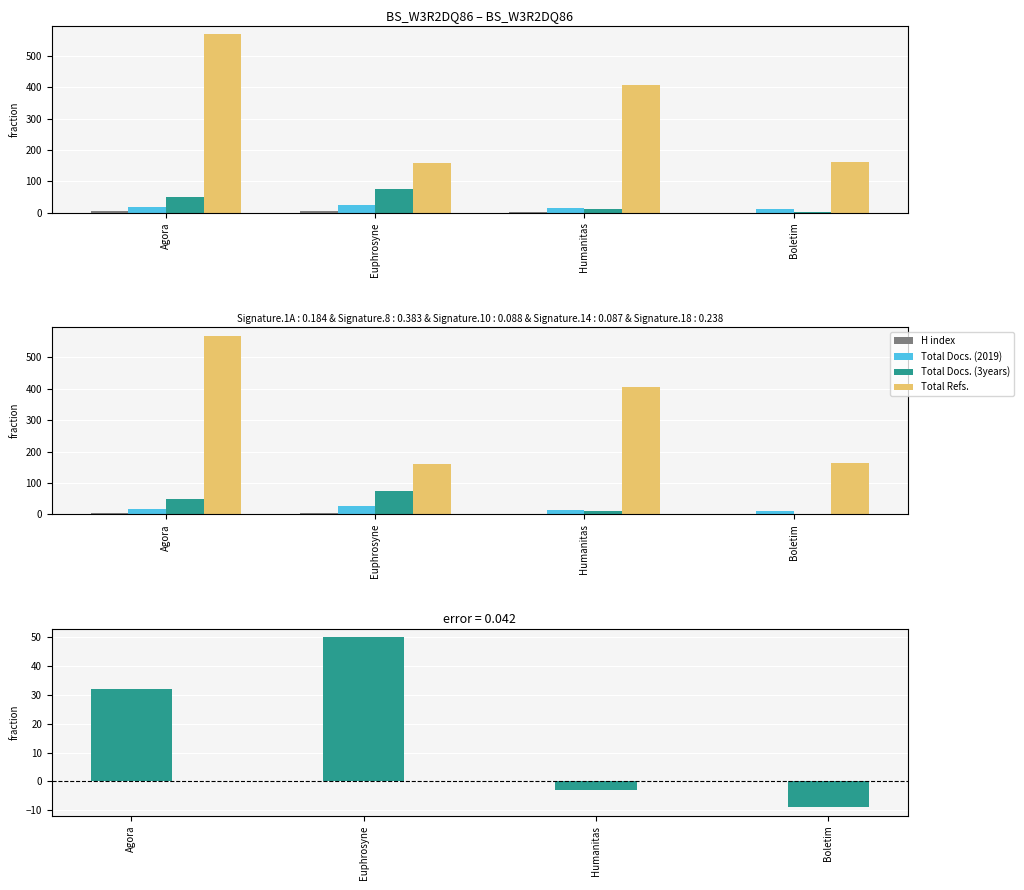

How many groups of bars are there?

4